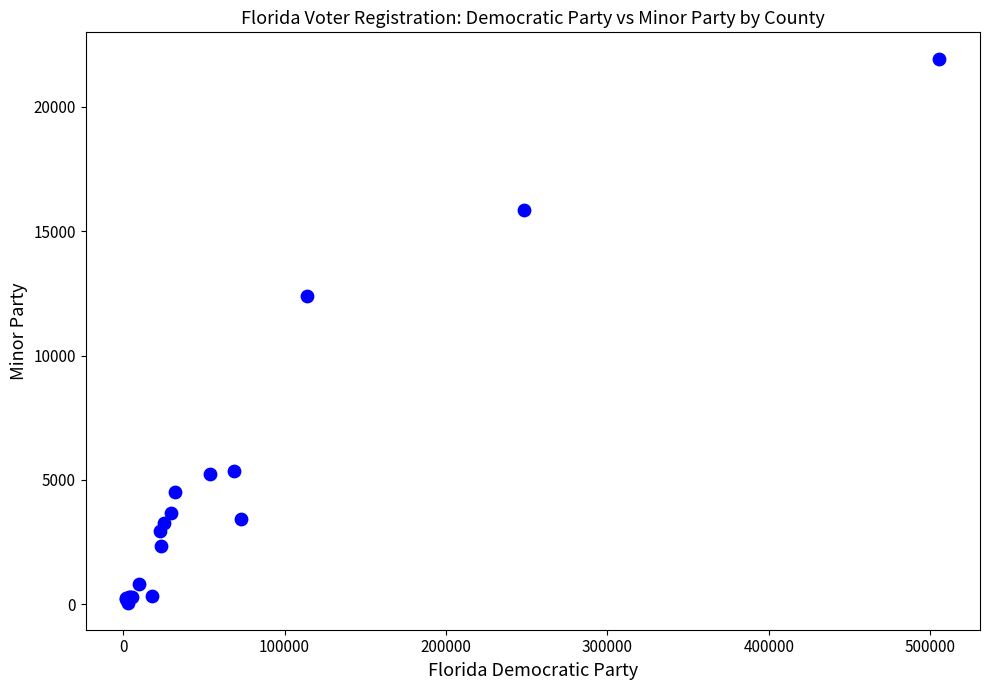

What Y value in the scatter plot is closest to 10985?

12386